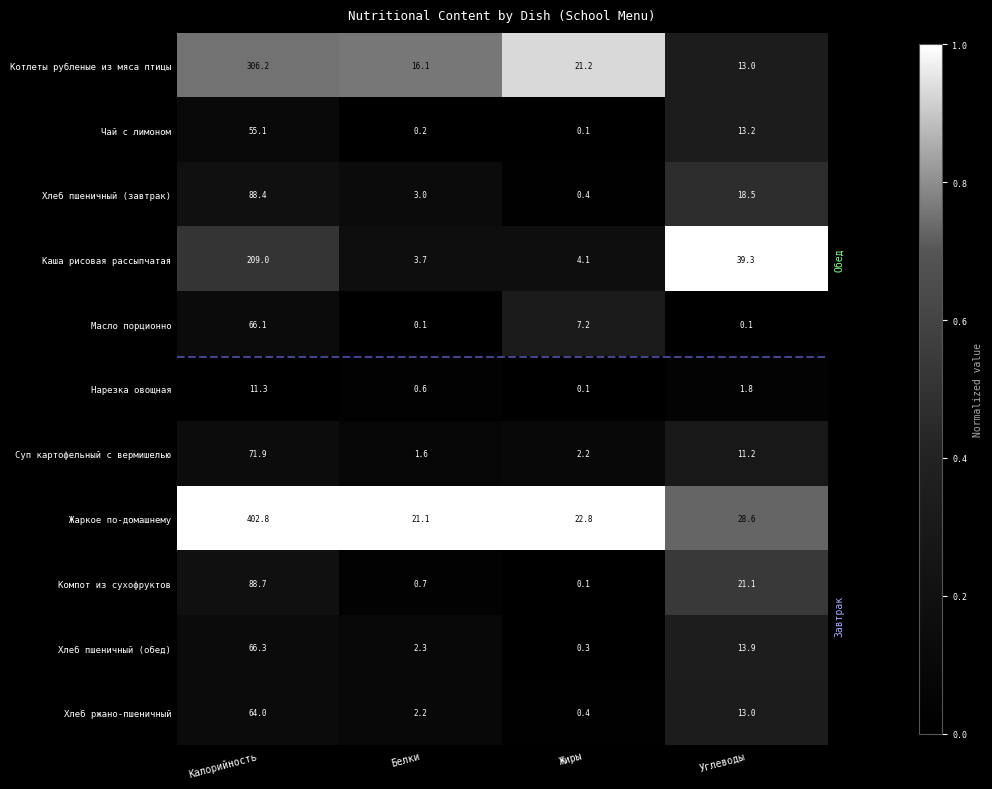

Which category has the highest value across all series?

Калорийность